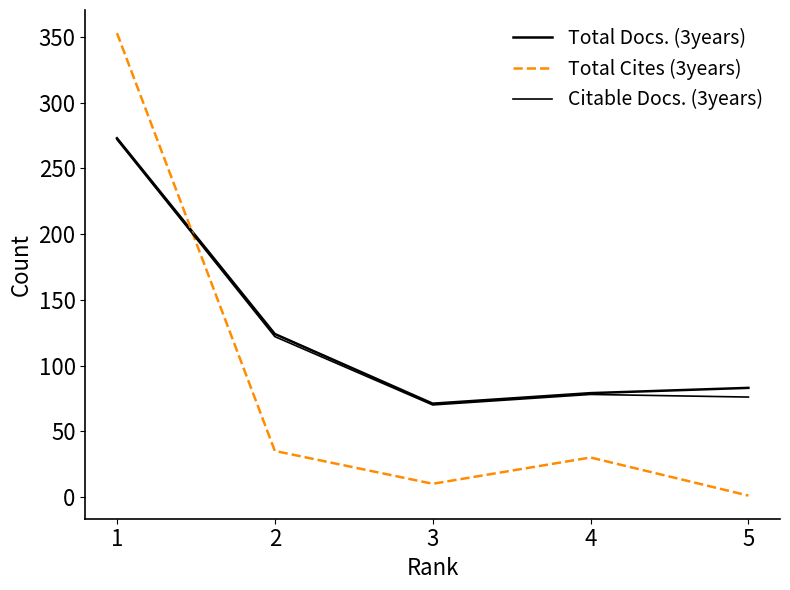

Does the chart have visible grid lines?

No